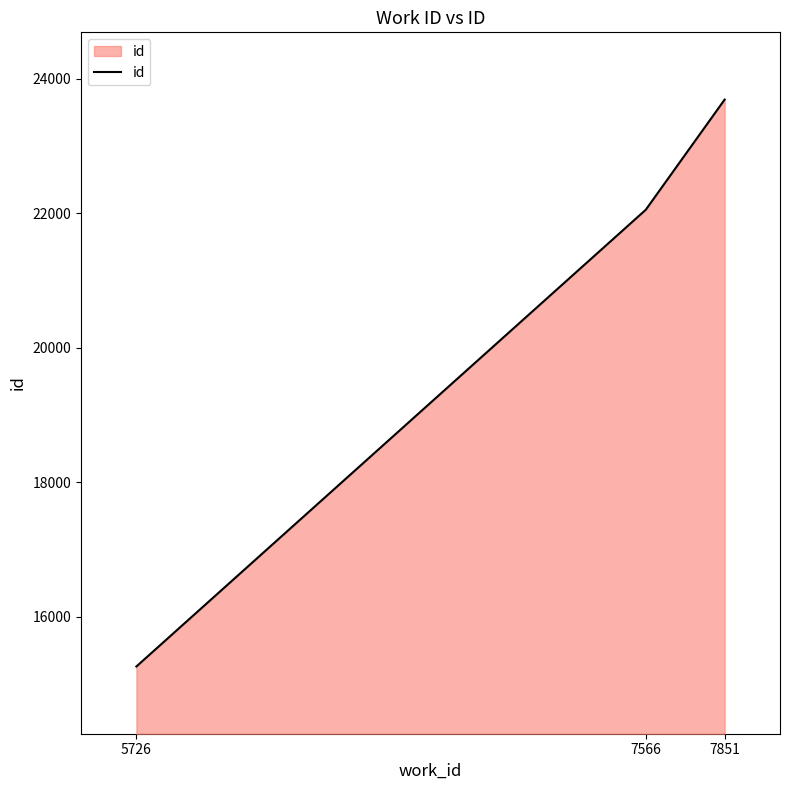

Rank the categories by value from highest to lowest.

7851, 7566, 5726